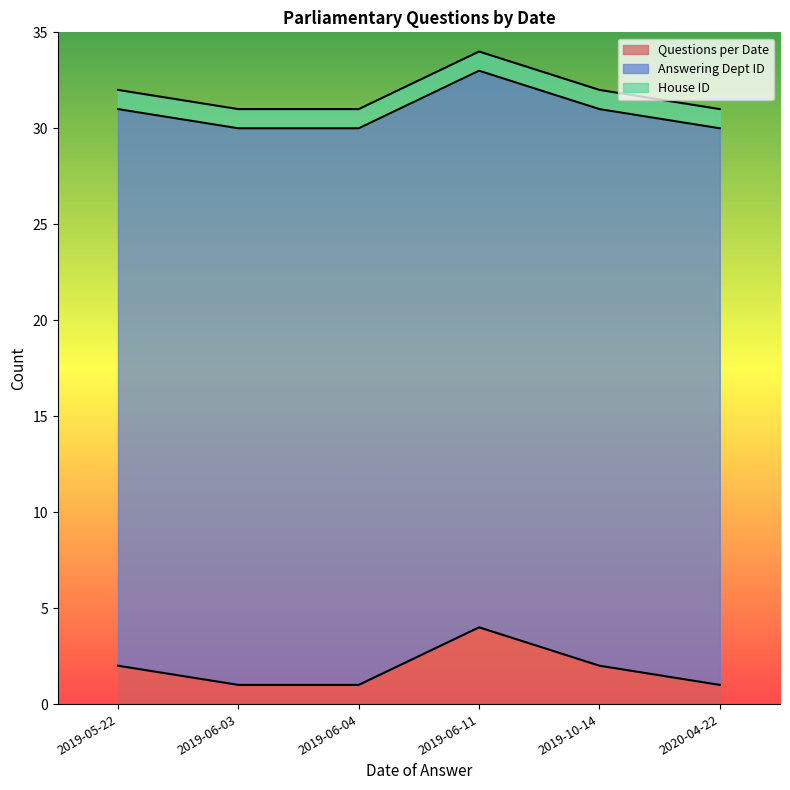

Is it true that House ID equals 1 at 2019-06-11?

True